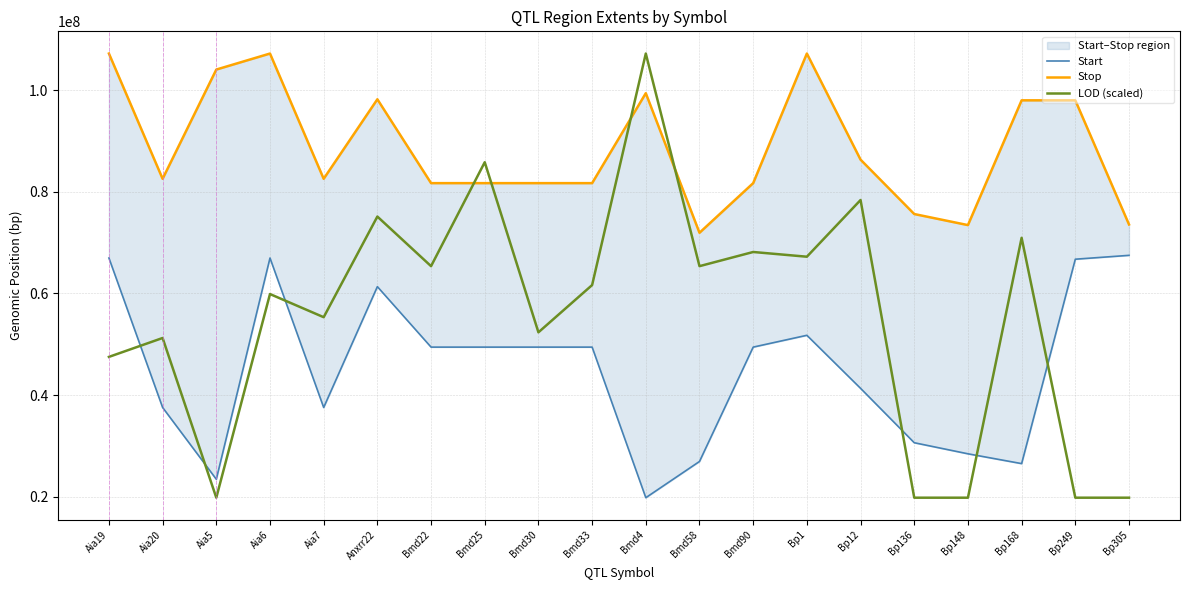

How many times do LOD (scaled) and Stop cross each other?

4